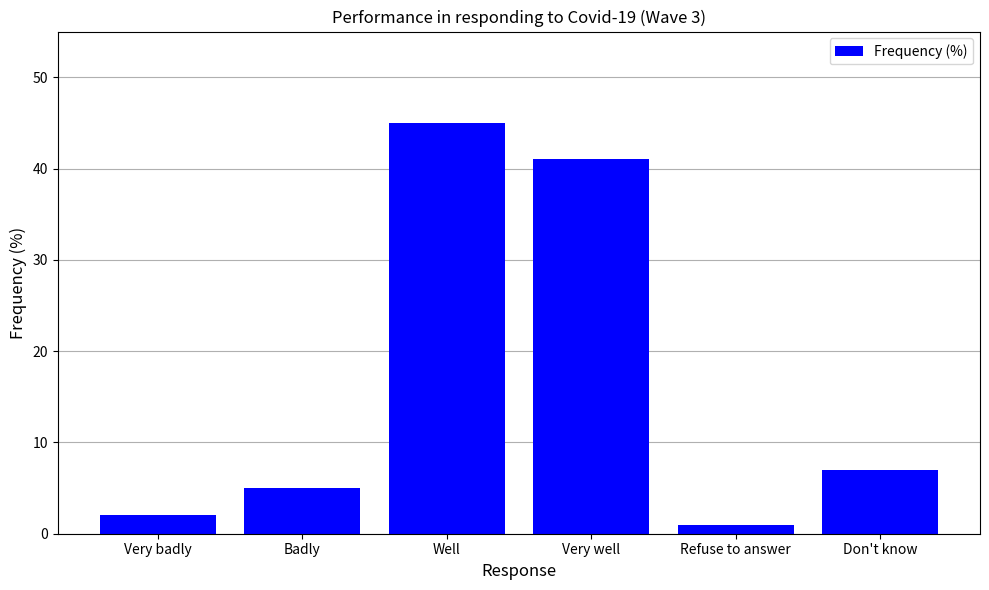

Which category has the lowest value across all series?

Refuse to answer